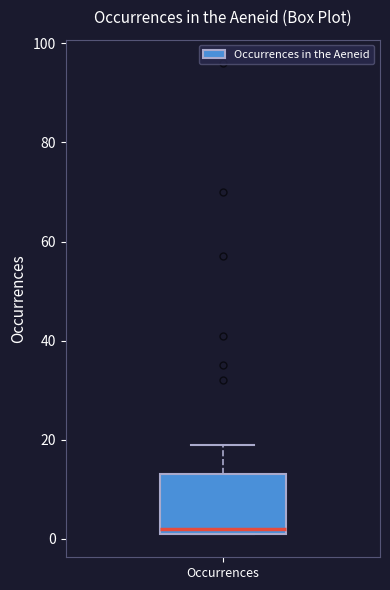

Transcribe this box plot: give where the median line is, the range the box spans, and where the two whiskers end, as read against the y-axis. The values are not printed on the chart, so give them approximately, as read against the axis.

median 2 (just above the box's lower edge), box 2 to 14, whiskers 2 to 20